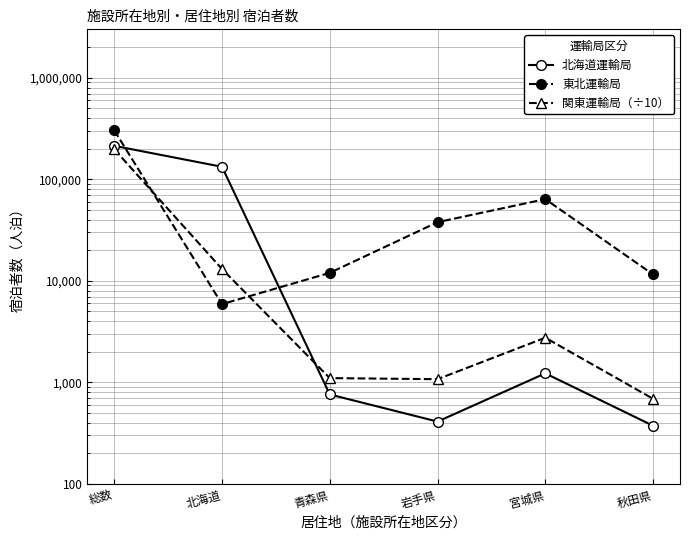

Reading right to left, what are all the values shown in this chart?

北海道運輸局: 秋田県=374.0	宮城県=1227.0	岩手県=411.0	青森県=760.0	北海道=132830.0	総数=213606.0
東北運輸局: 秋田県=11562.0	宮城県=63779.0	岩手県=37802.0	青森県=11989.0	北海道=5898.0	総数=303595.0
関東運輸局（÷10）: 秋田県=689.1	宮城県=2753.1	岩手県=1075.2	青森県=1101.4	北海道=13078.9	総数=197682.6